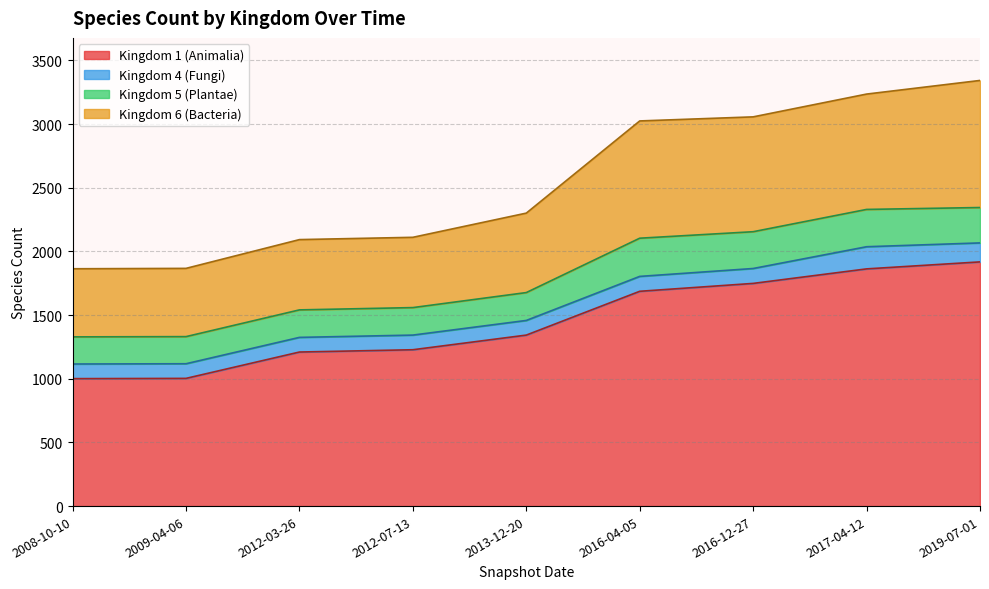

What is the highest value of the Kingdom 1 (Animalia) series?

1918